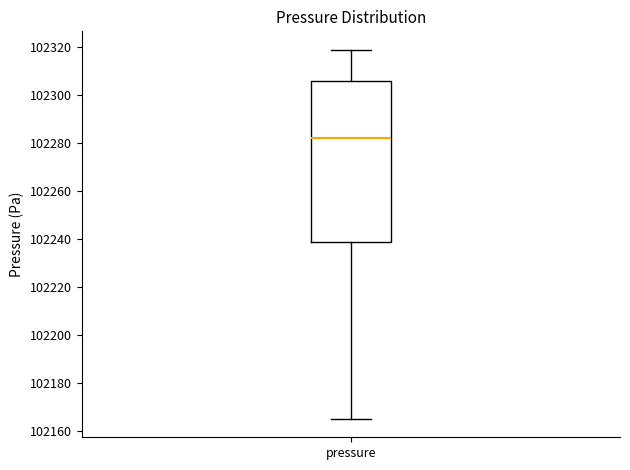

Transcribe this box plot: give where the median line is, the range the box spans, and where the two whiskers end, as read against the y-axis. The values are not printed on the chart, so give them approximately, as read against the axis.

median 102282, box 102238 to 102306, whiskers 102166 to 102318